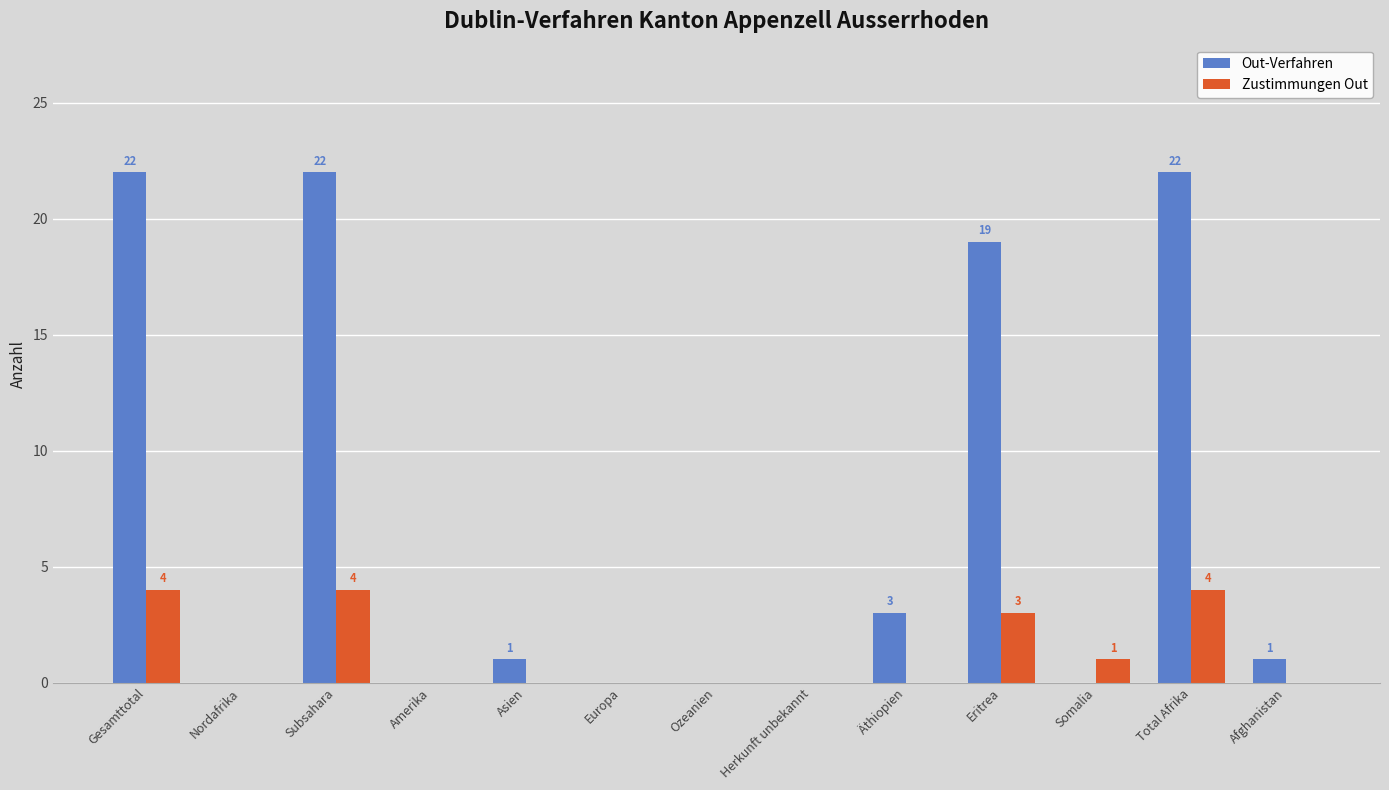

Which series changed the most between Gesamttotal and Asien?

Out-Verfahren